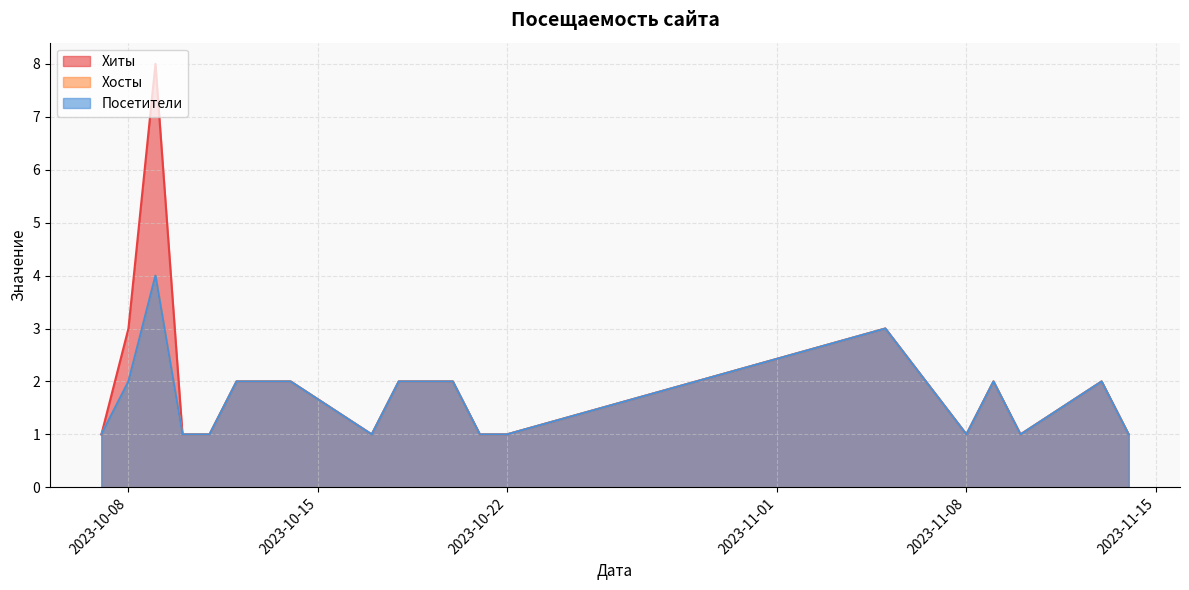

What is the maximum value for Хиты?

8